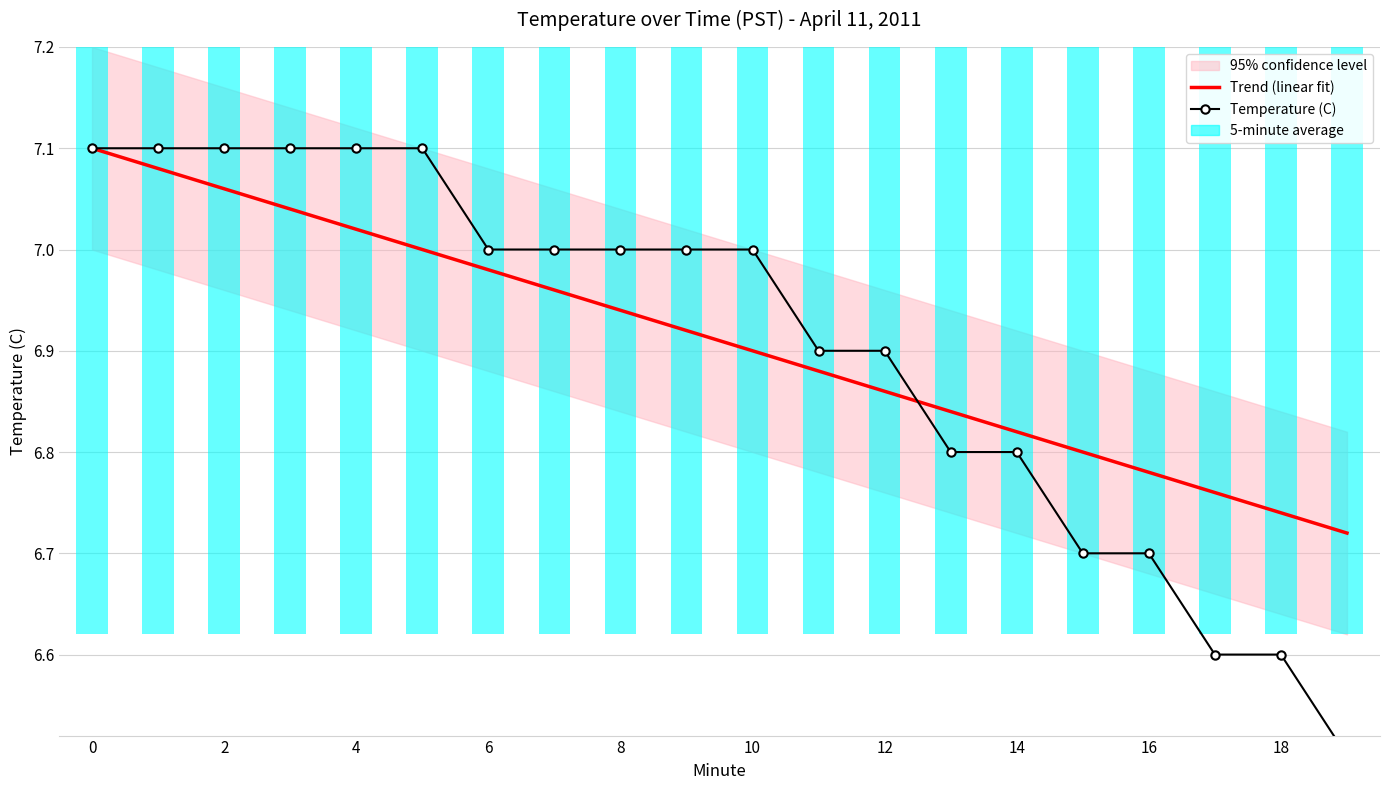

Does the chart contain any negative values?

No